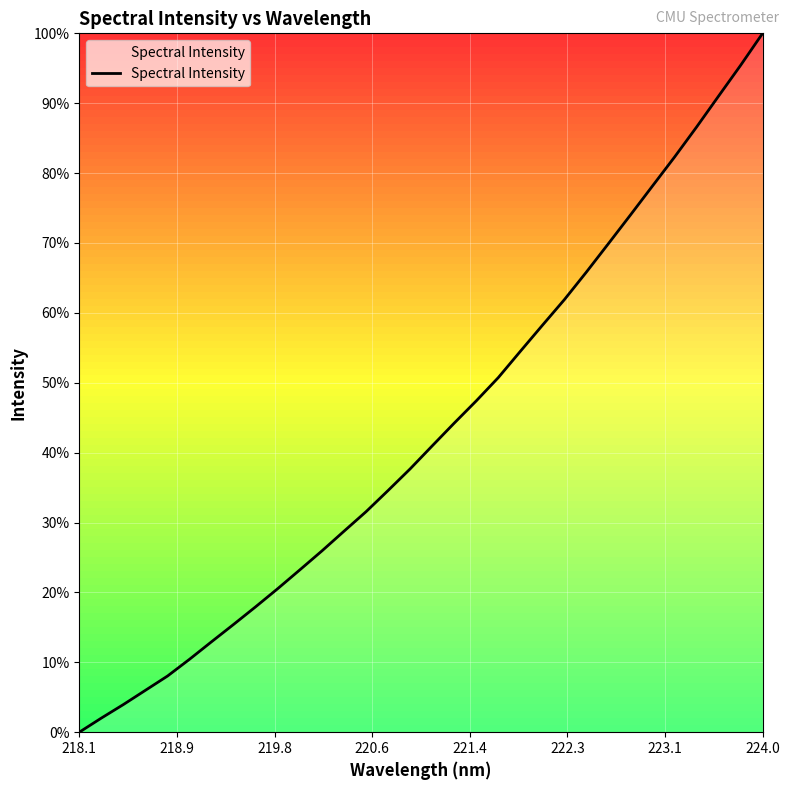

What is the maximum value shown in the chart?

100.0